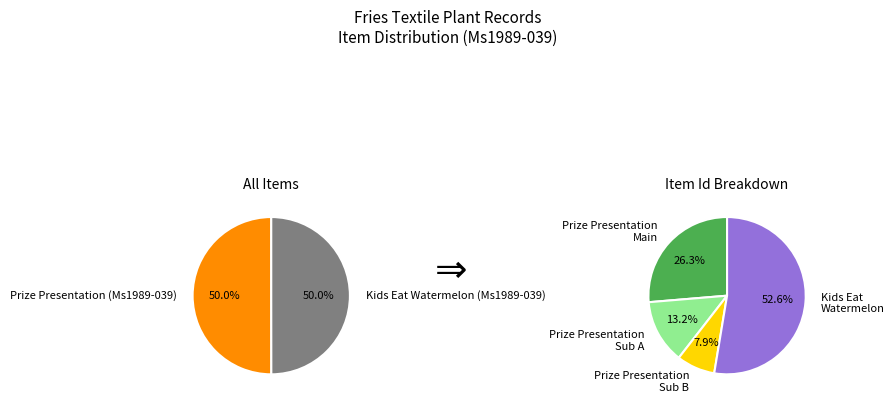

Is the sum of Kids Eat Watermelon (Ms1989-039) and Prize Presentation (Ms1989-039) greater than half?

Yes